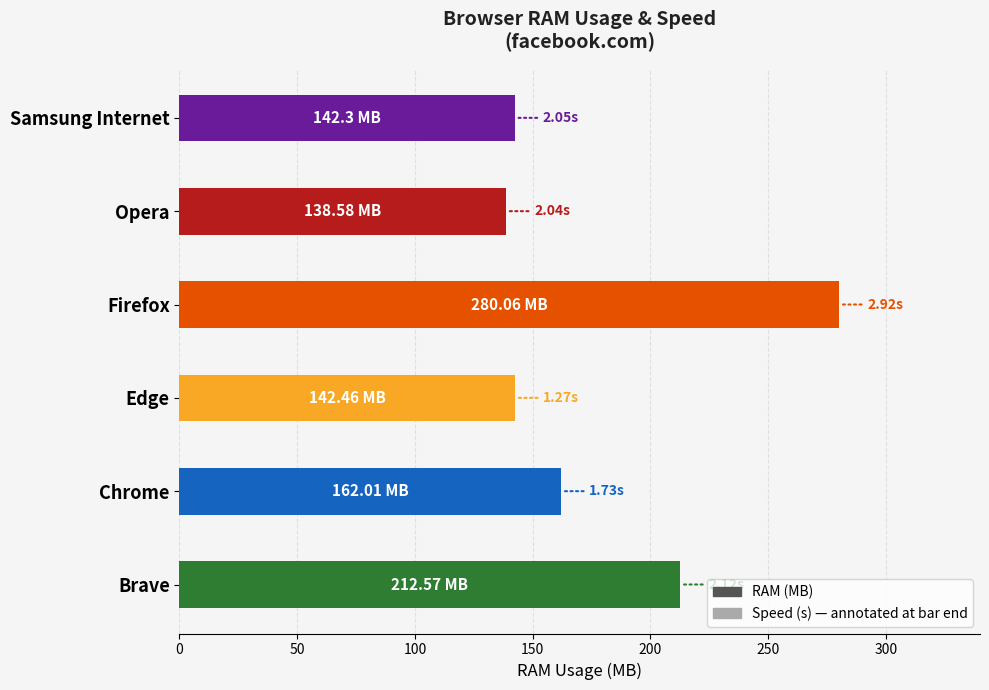

At which category does the chart reach its peak across all series?

Firefox